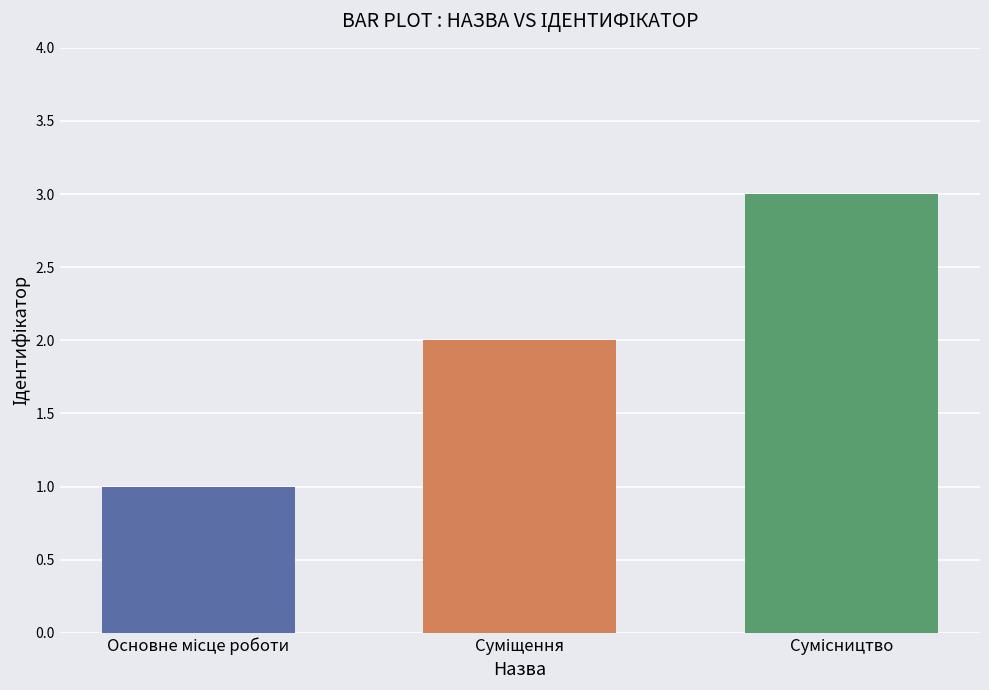

Count the number of categories in the chart.

3